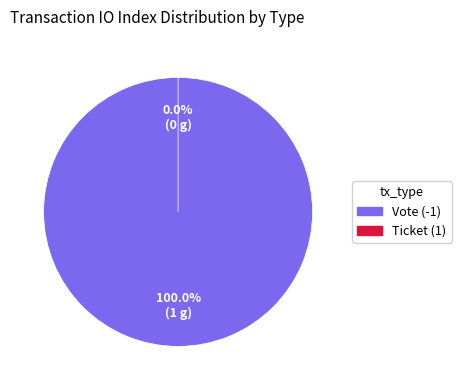

To the nearest percent, what is the average slice percentage?

50%